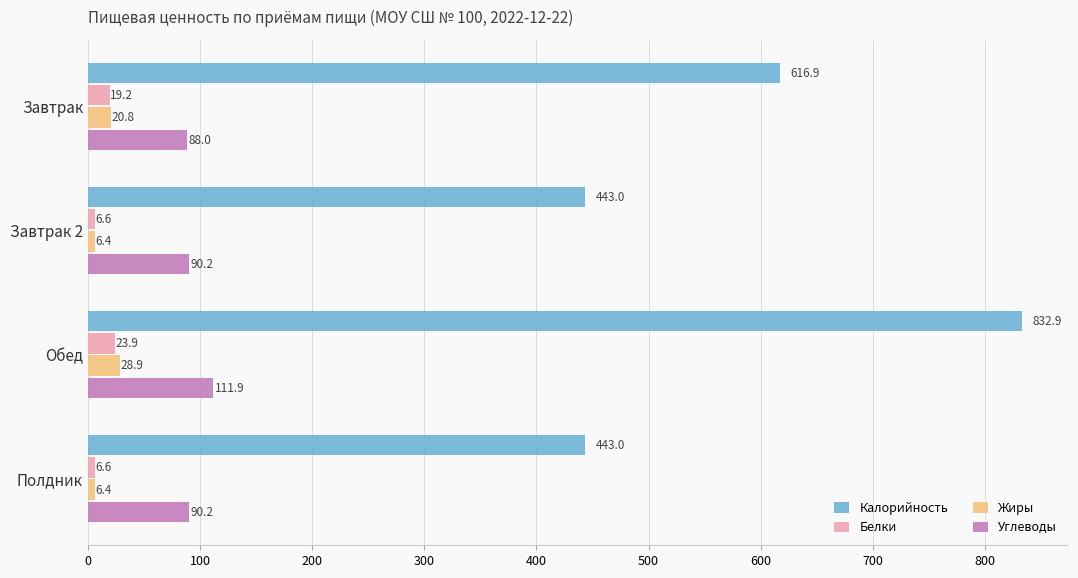

At which category is the sum across all series the highest?

Обед